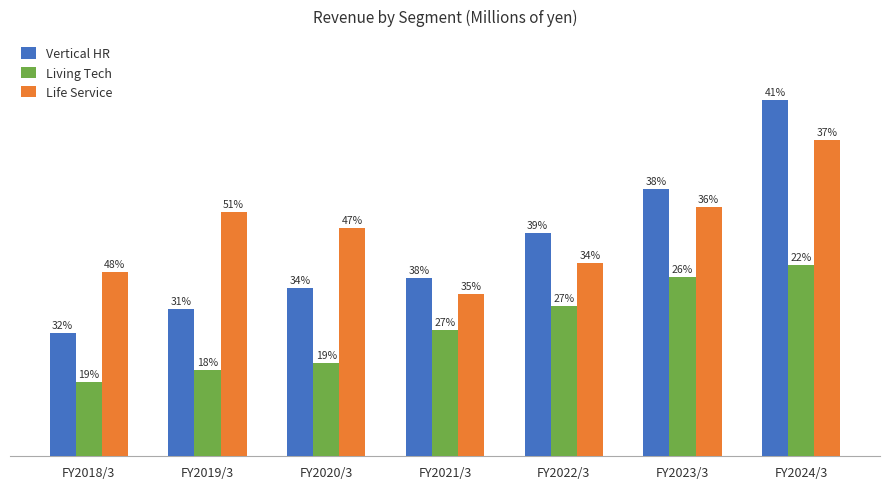

What are all the series names shown in the legend?

Vertical HR, Living Tech, Life Service